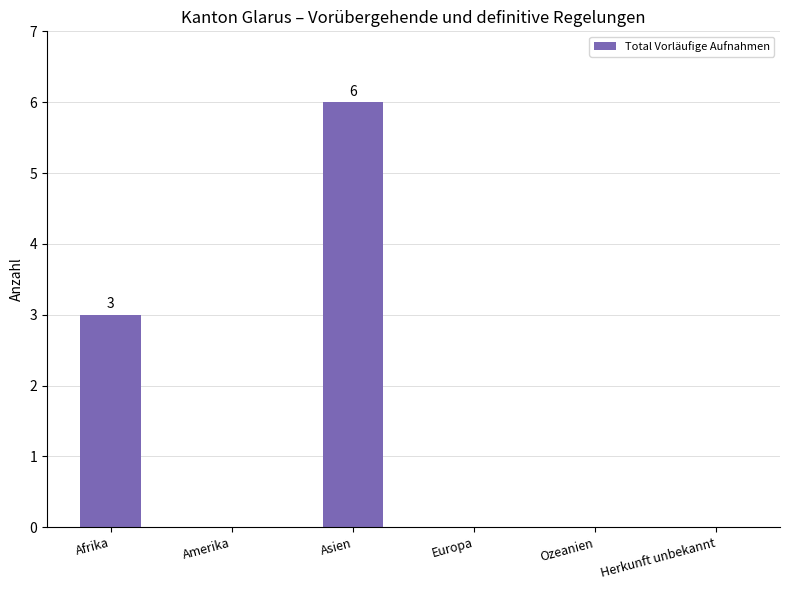

What is the change in value from Amerika to Asien?

+6